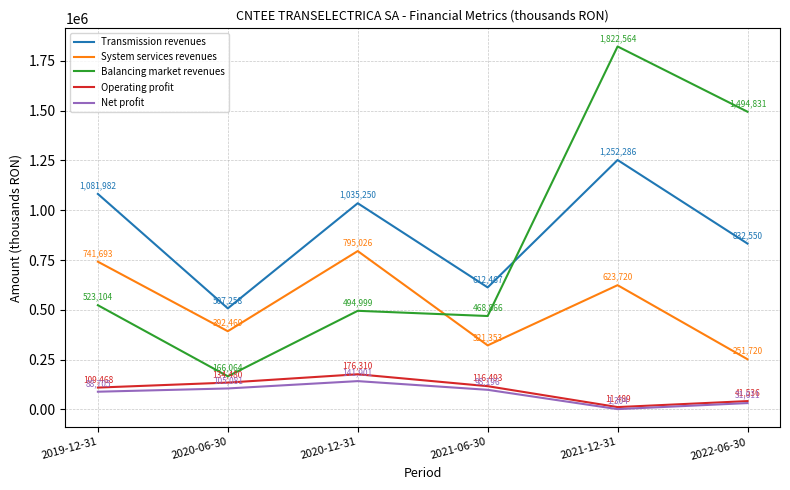

Is it true that Balancing market revenues equals 114771.0 at 2020-12-31?

False